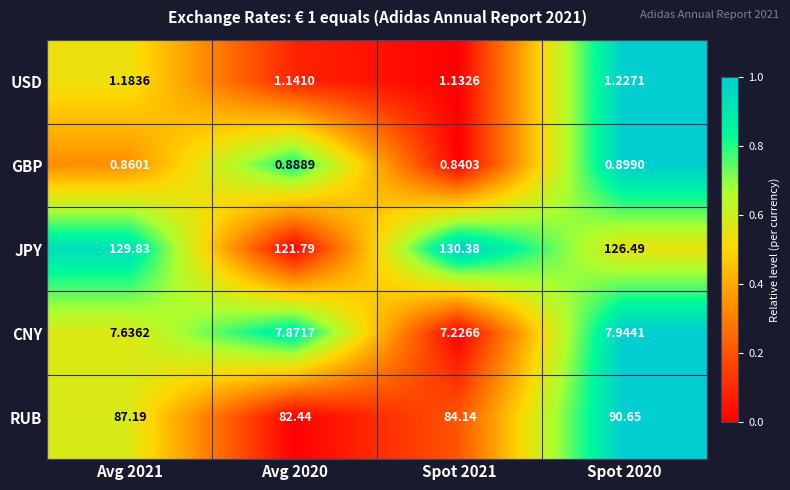

What is the maximum value shown in the chart?

130.4